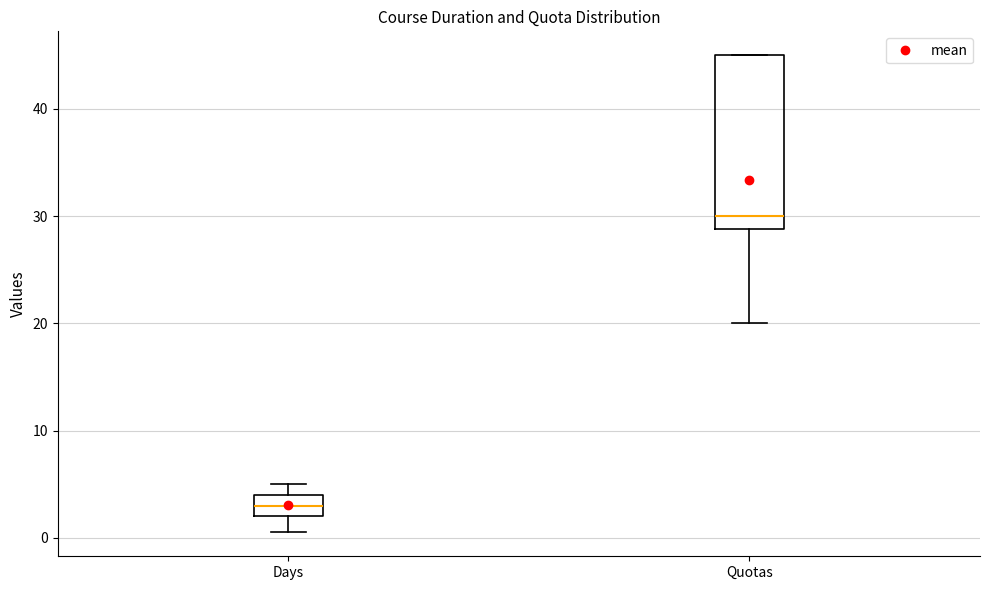

Where does the lower whisker of the box for Quotas end on the y-axis? The values are not printed on the chart, so give them approximately, as read against the axis.

20